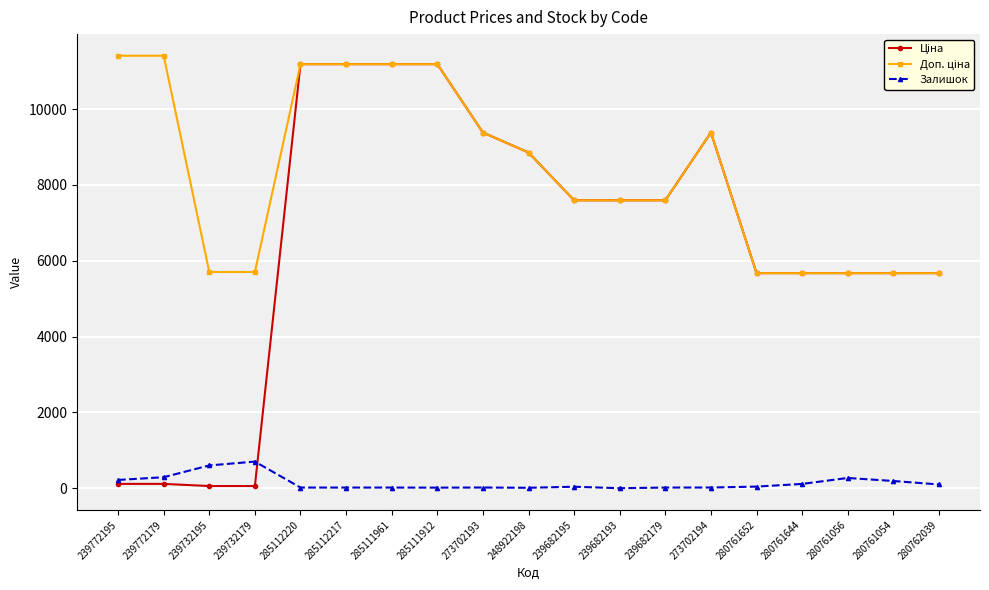

True or false: Залишок has a value of 270.0 at 280761056.

True